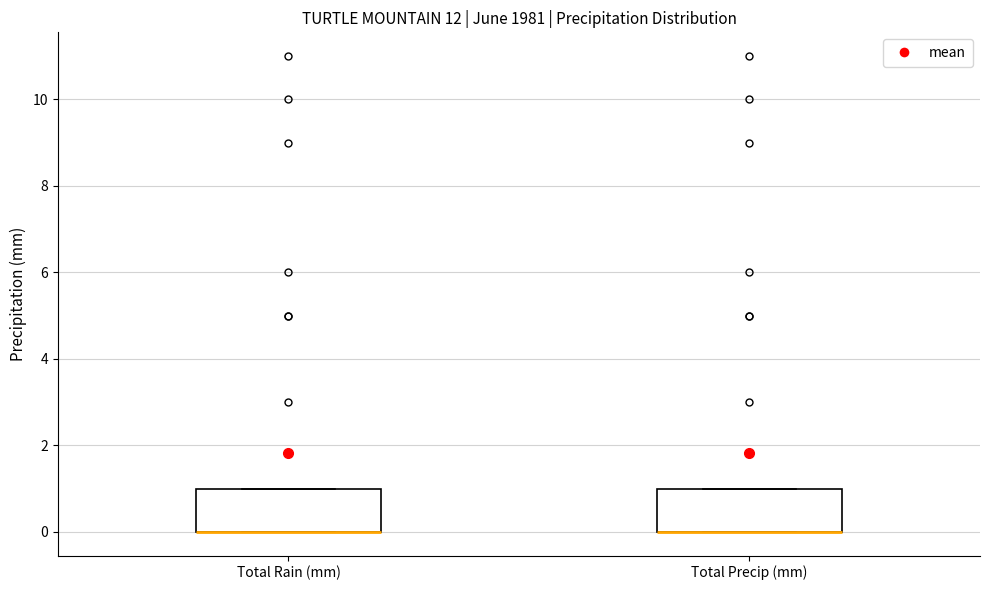

Reading left to right, read every box against the y-axis: the position of its median line, the range the box covers, and the ends of its whiskers. The values are not printed on the chart, so give them approximately, as read against the axis.

Total Rain (mm): median 0 (drawn on the box's lower edge), box 0 to 1, whiskers 0 to 1
Total Precip (mm): median 0 (drawn on the box's lower edge), box 0 to 1, whiskers 0 to 1